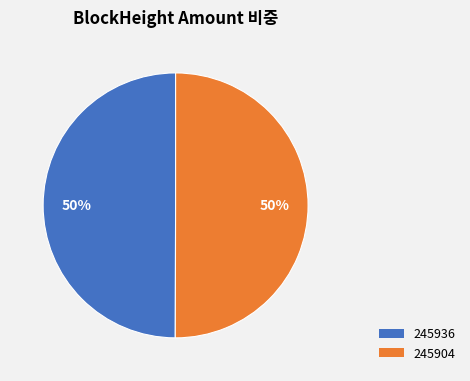

Count the number of slices in the pie.

2